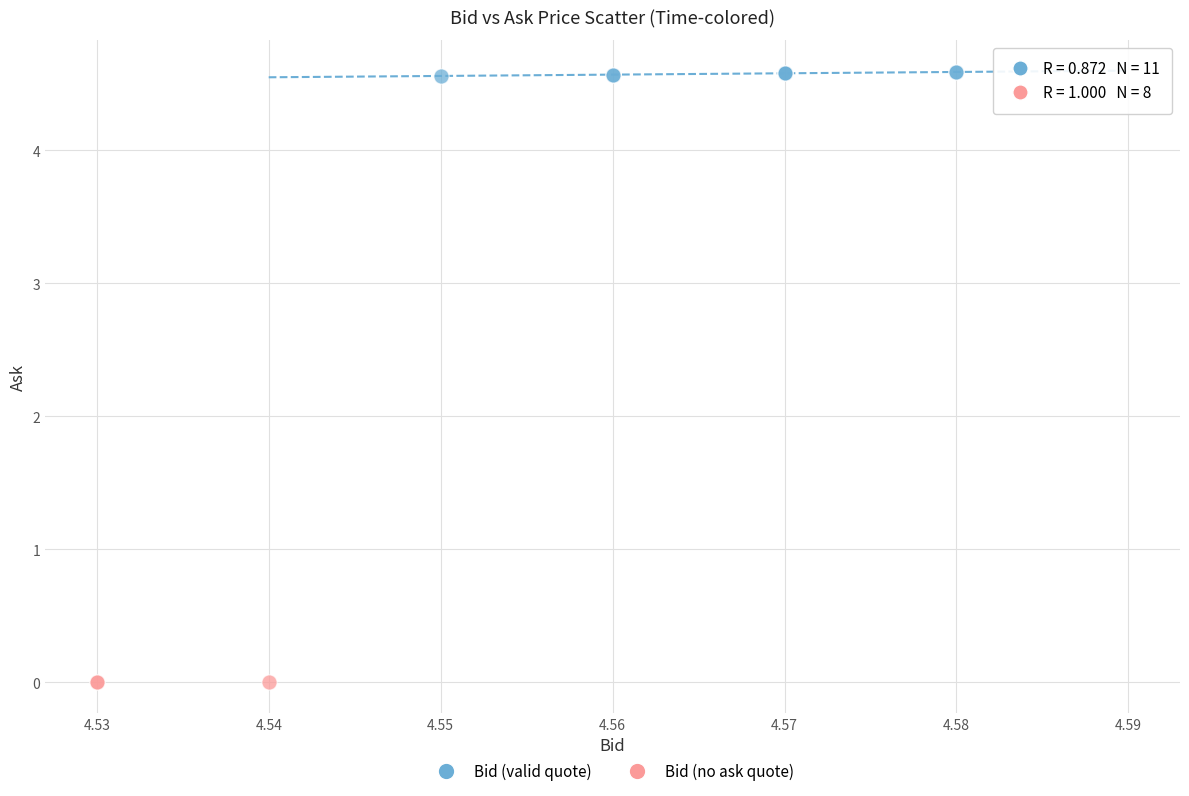

Which series contains the highest Y value?

Bid (valid quote)